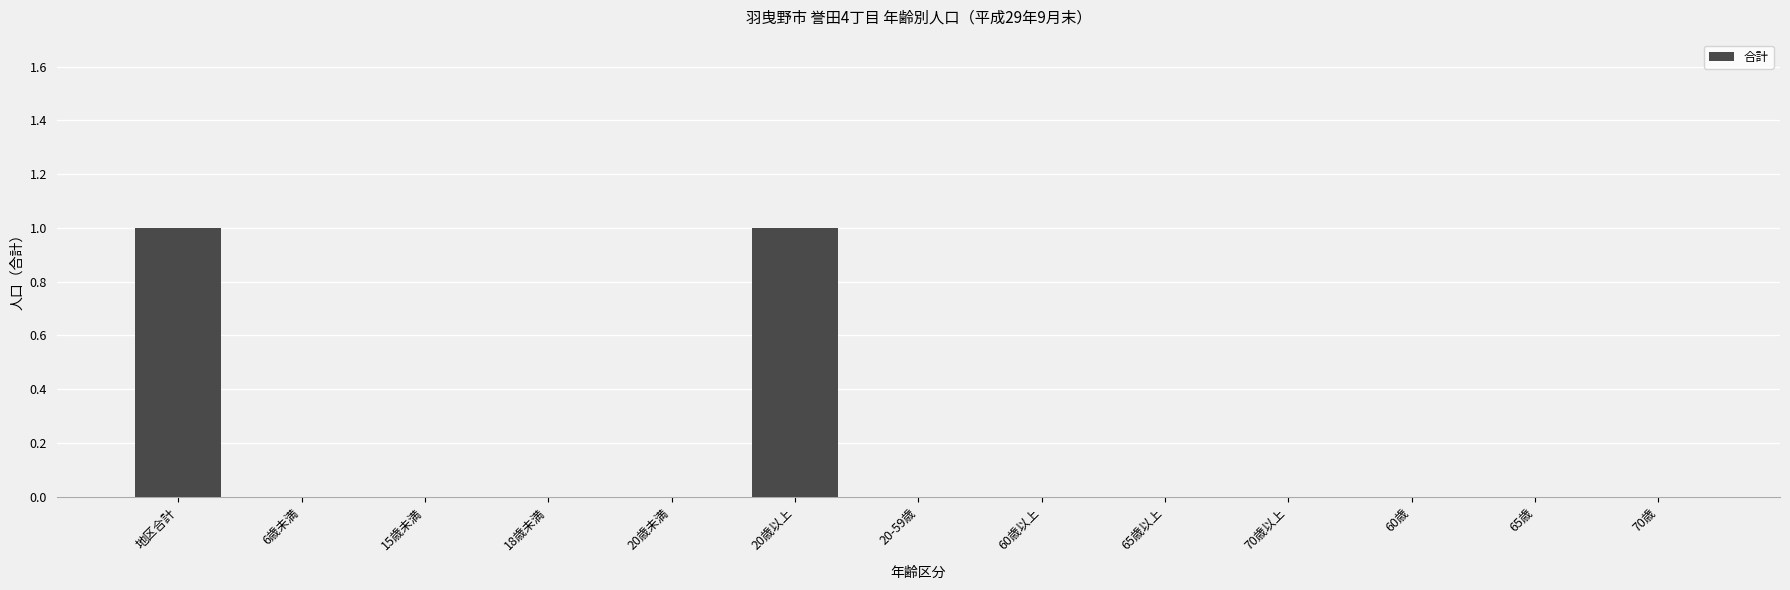

The chart shows a value of 0 at 70歳. True or false?

True